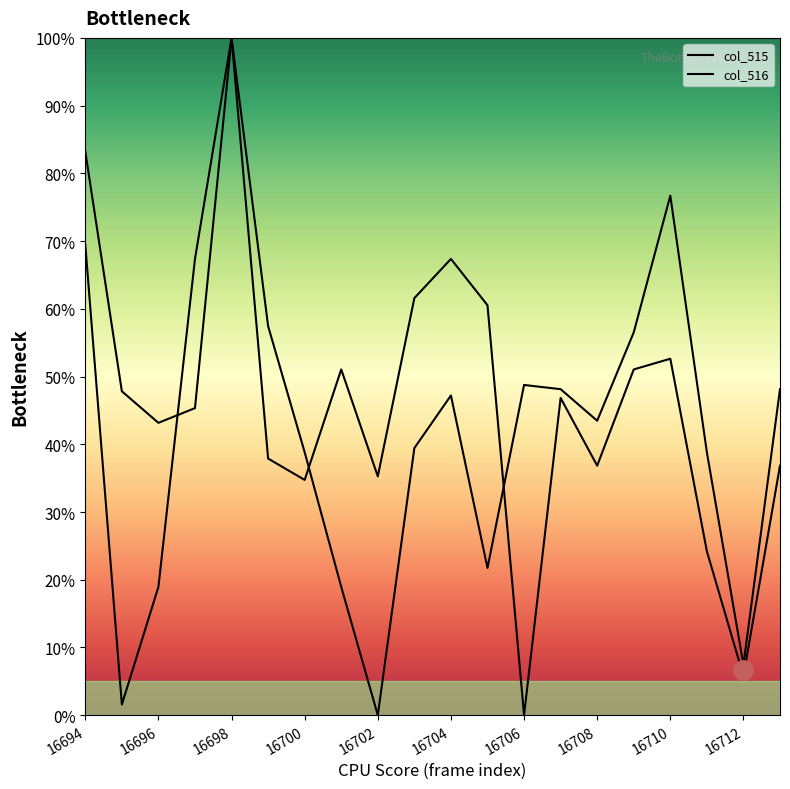

What is the greatest value displayed?

100.0